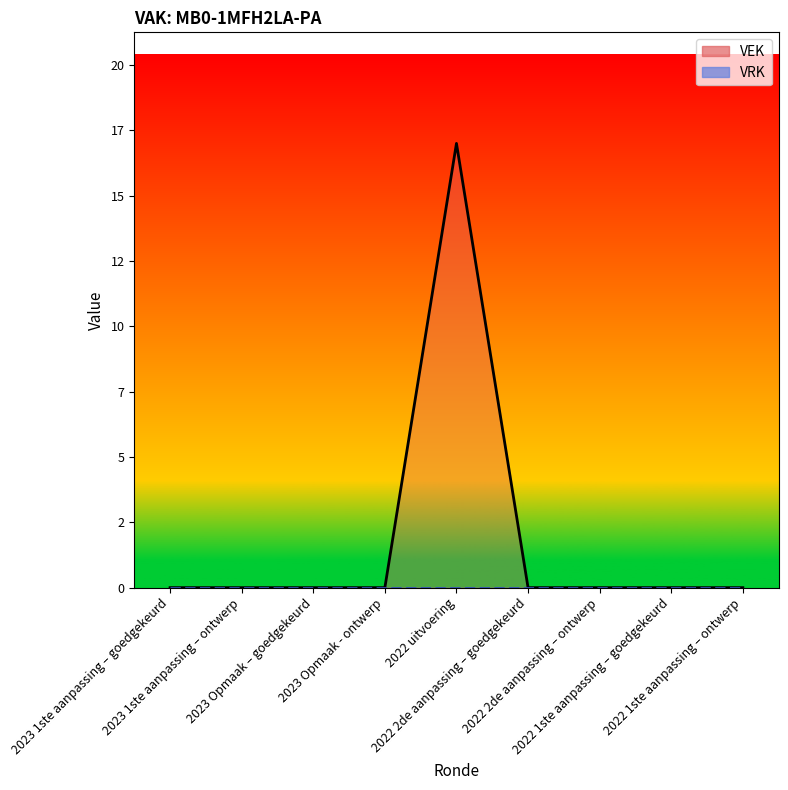

How many distinct data groups are displayed?

1